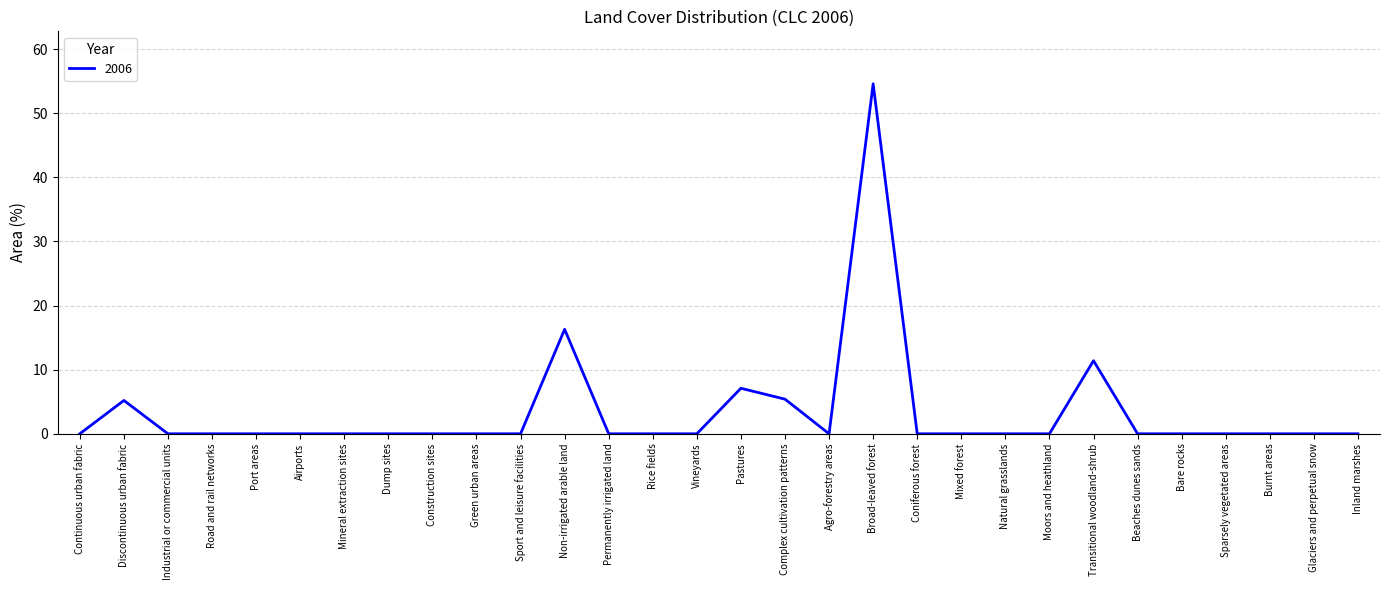

Where is the first local maximum?

Discontinuous urban fabric